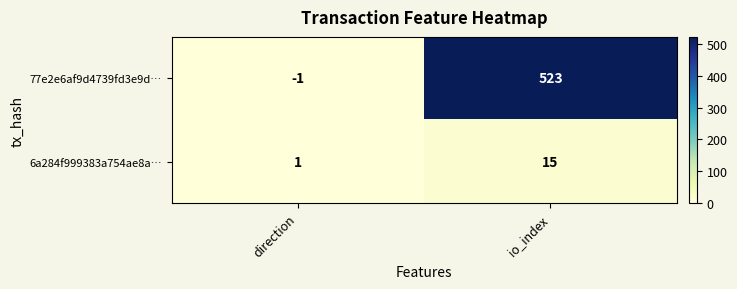

Which series has the largest range (max minus min)?

77e2e6af9d4739fd3e9d…